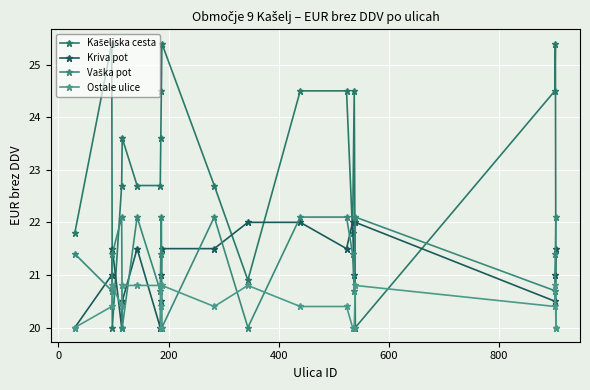

How many Kriva pot values are between 20 and 21?

10